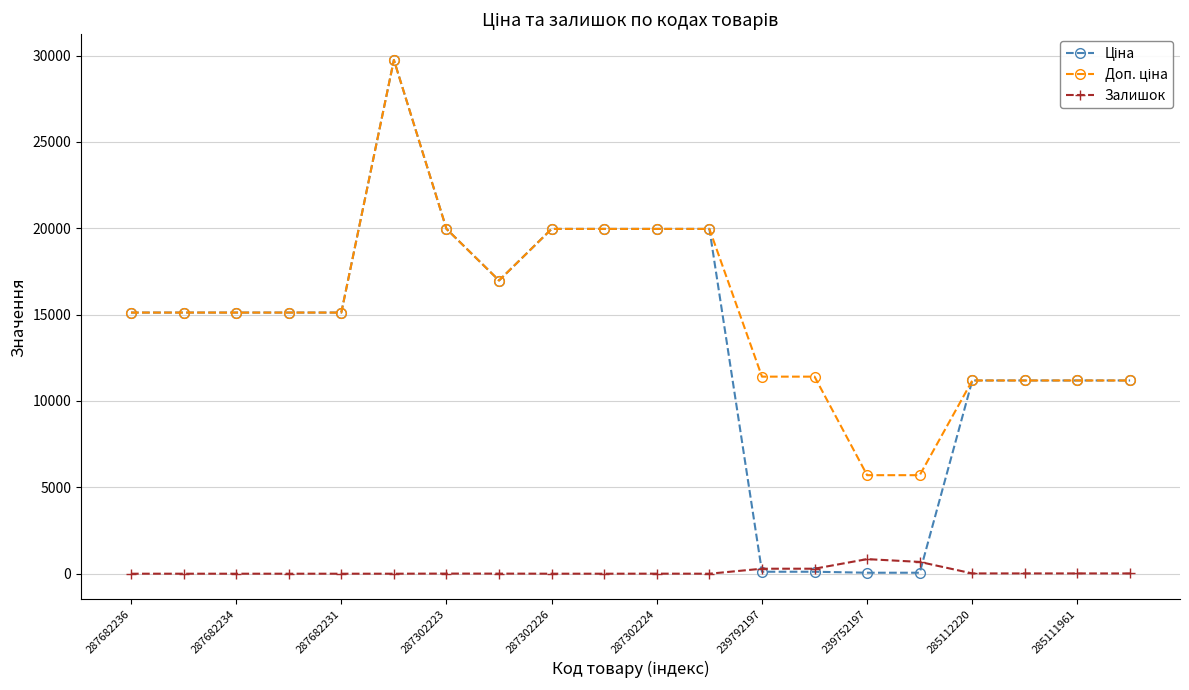

True or false: Залишок has more than 1 interior local peaks.

True